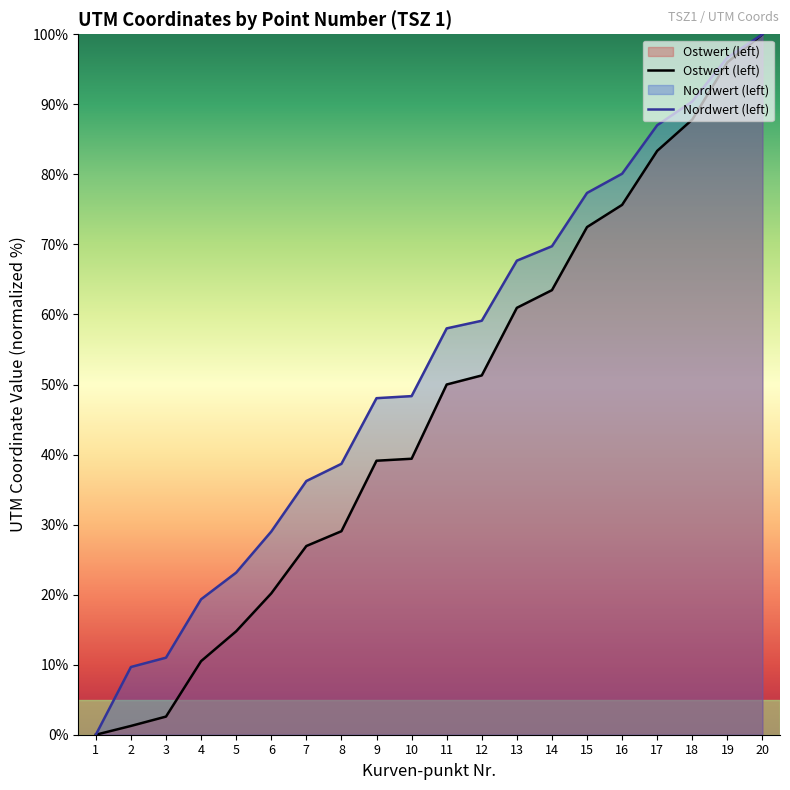

True or false: Ostwert (left) has more than 1 interior local peaks.

False